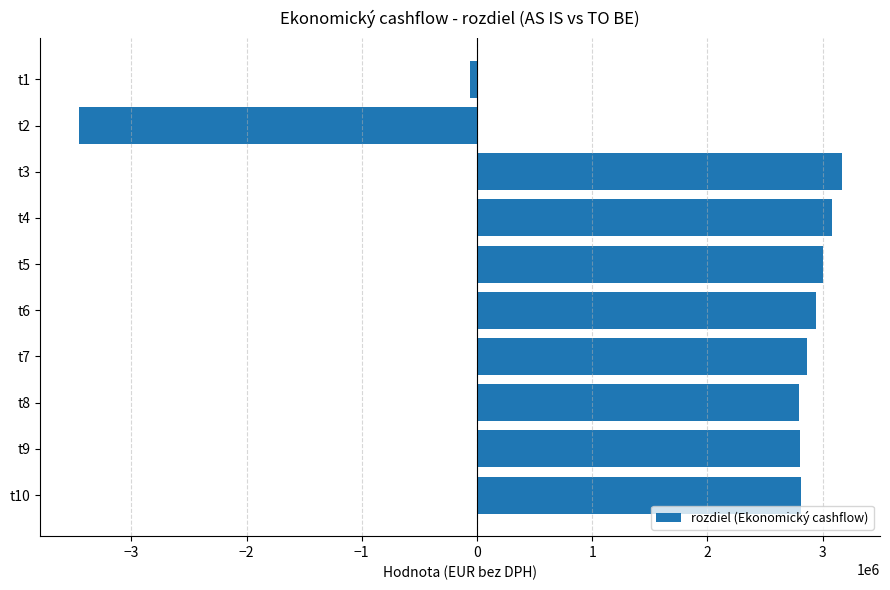

What is the maximum value shown in the chart?

3167408.8